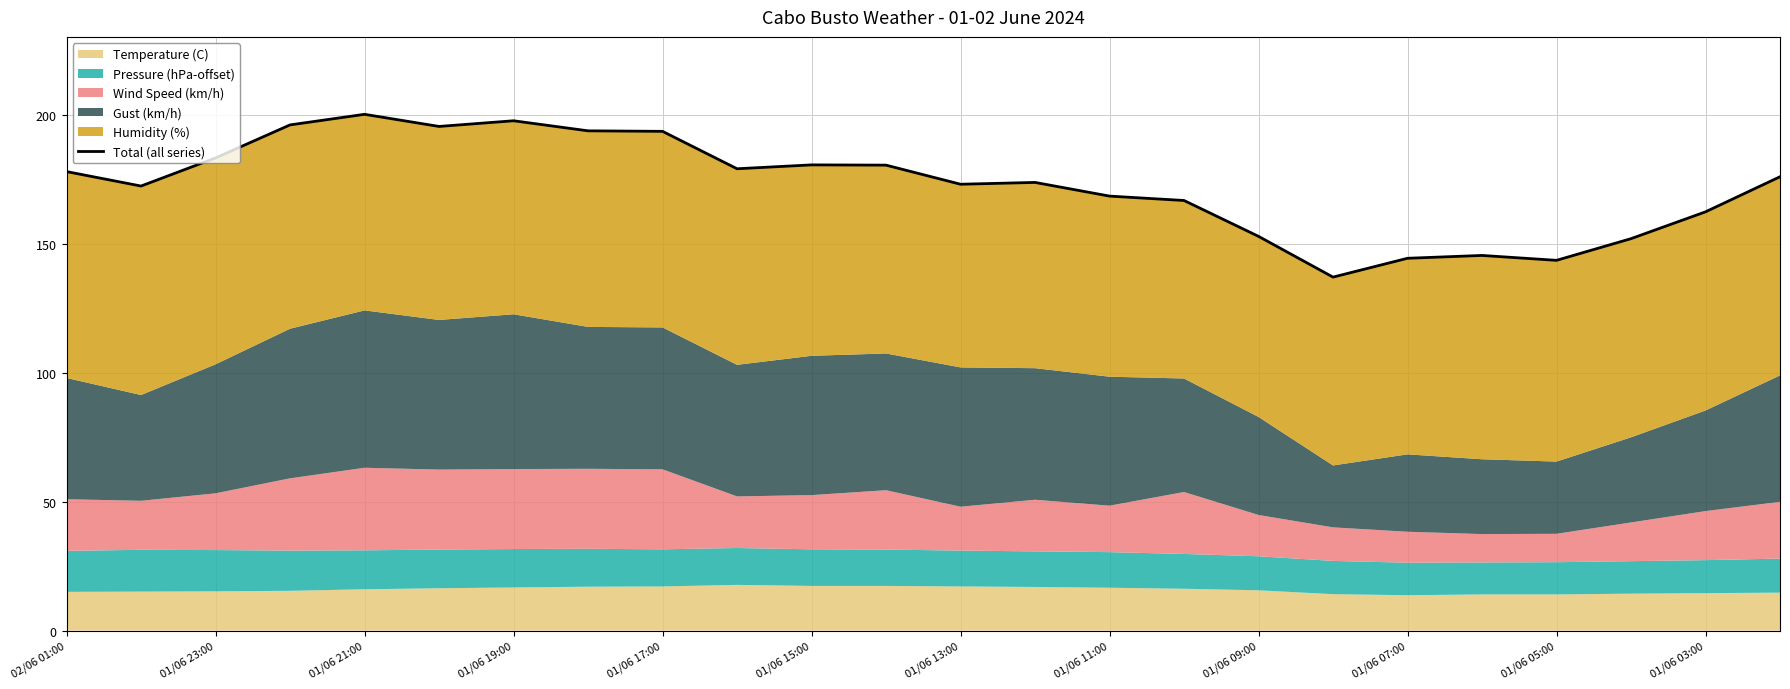

What is the difference between the values at 01/06 07:00 and 01/06 11:00?

24.1